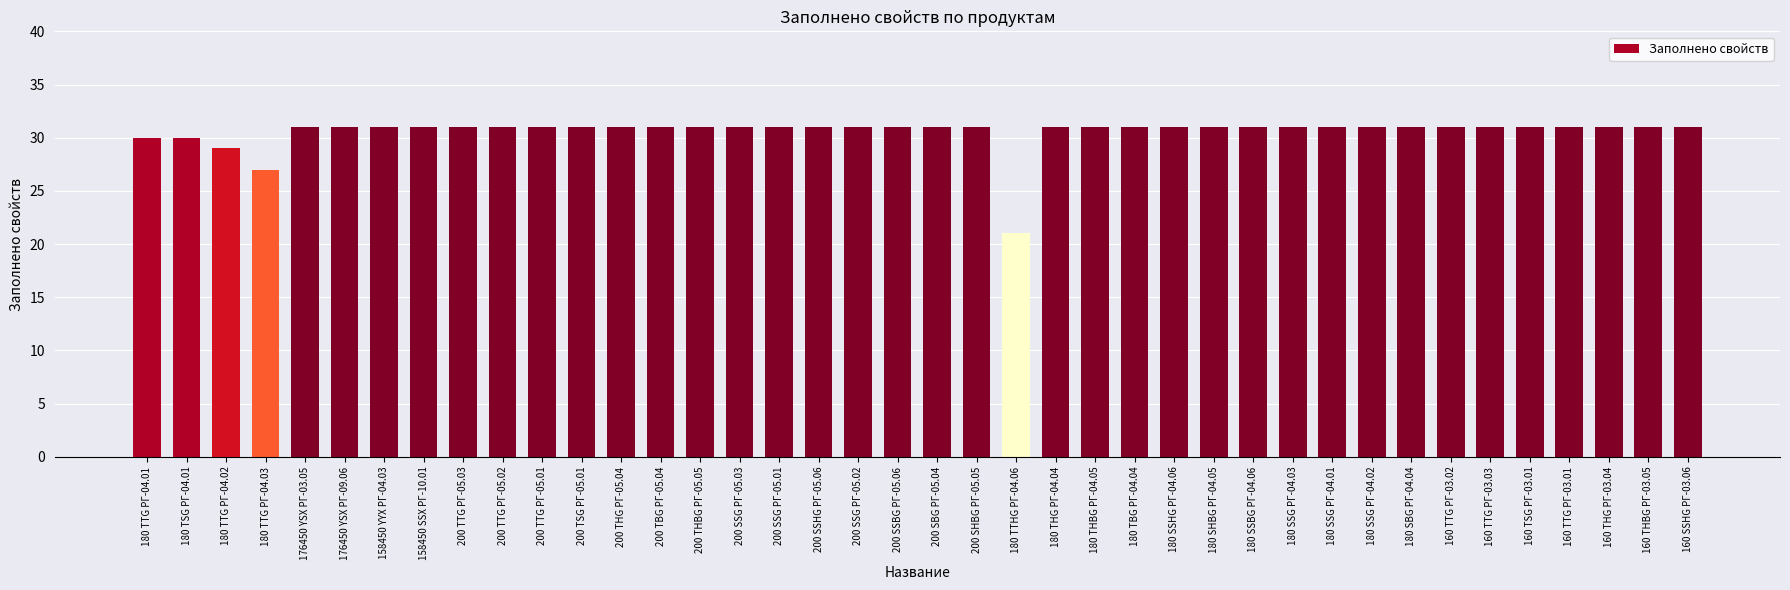

How many bars are there in total?

40